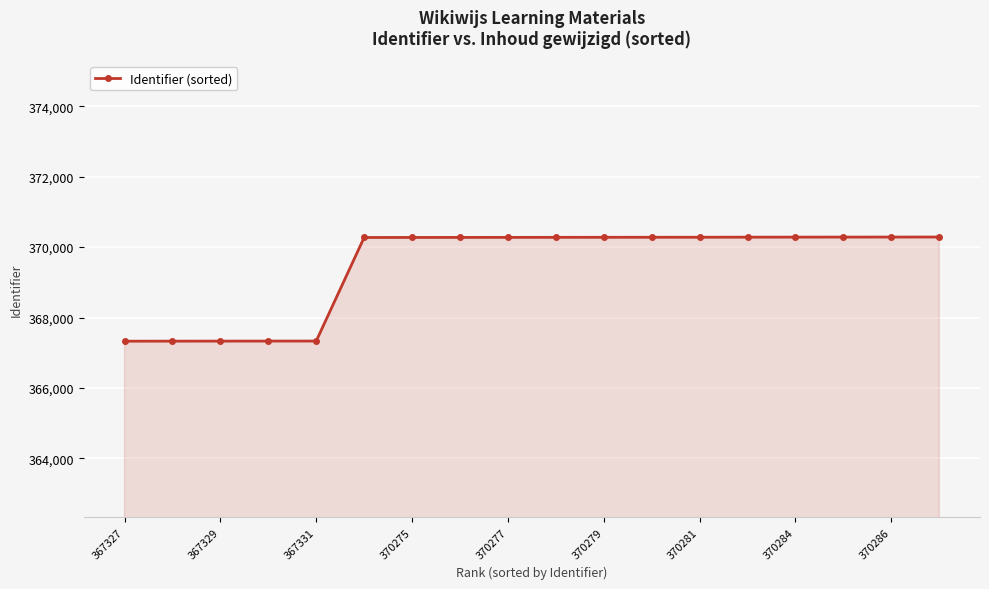

What is the difference between the second highest and minimum values?

2959